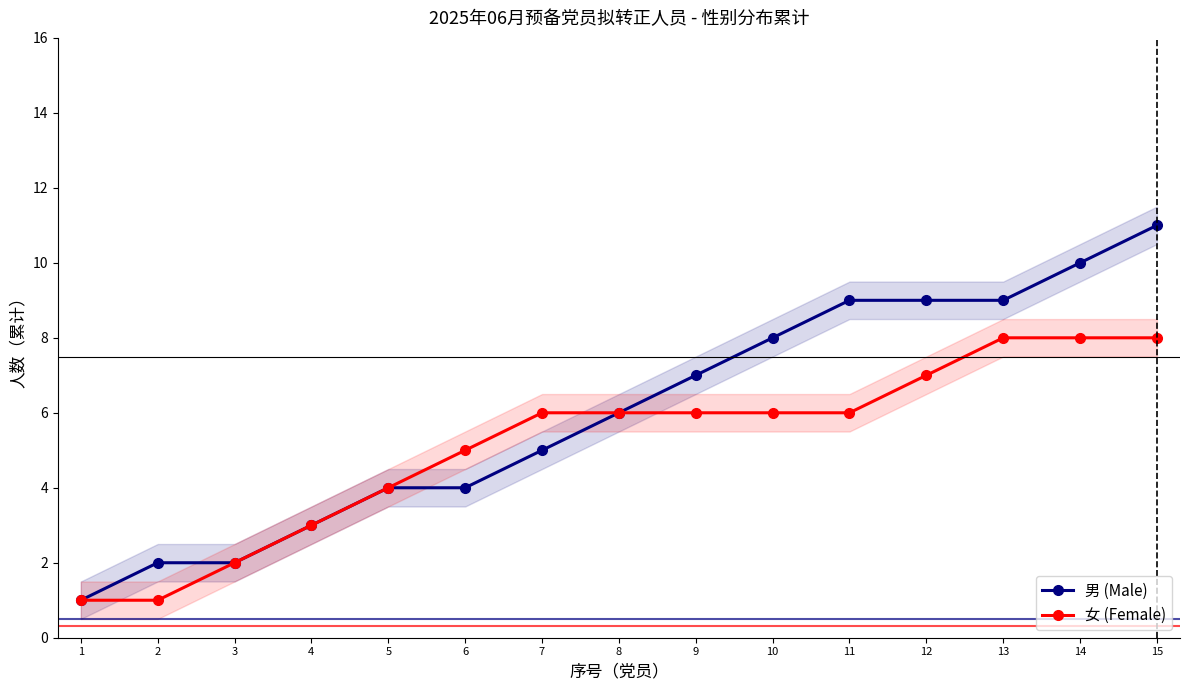

Reading left to right, transcribe all the data shown in this chart.

男 (Male): 1	2	2	3	4	4	5	6	7	8	9	9	9	10	11
女 (Female): 1	1	2	3	4	5	6	6	6	6	6	7	8	8	8